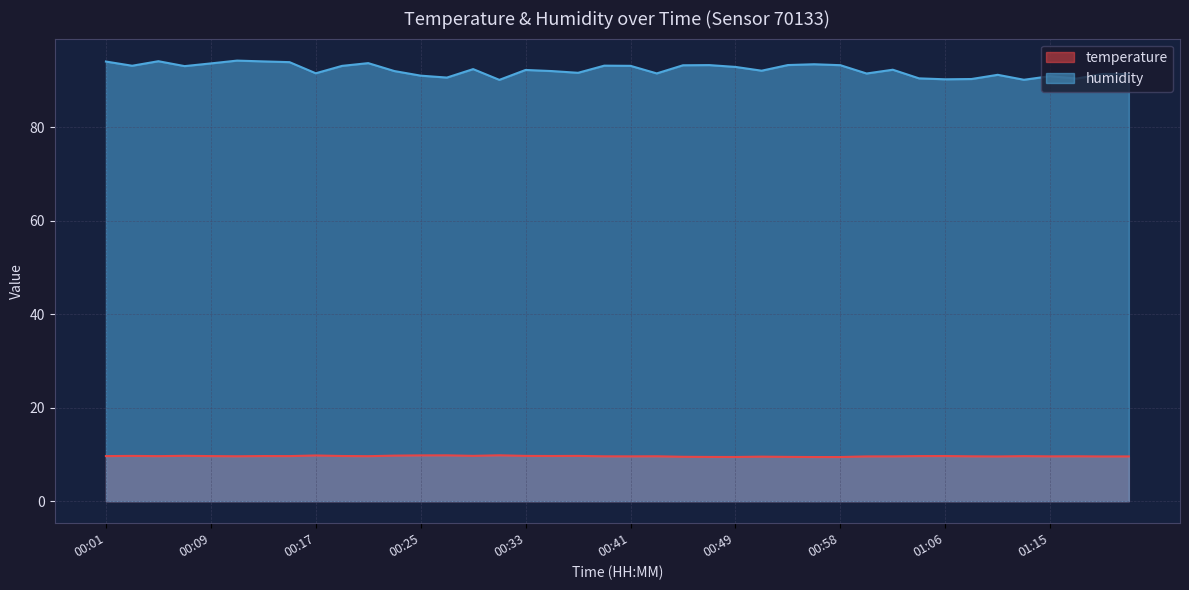

How many series are shown in this chart?

2